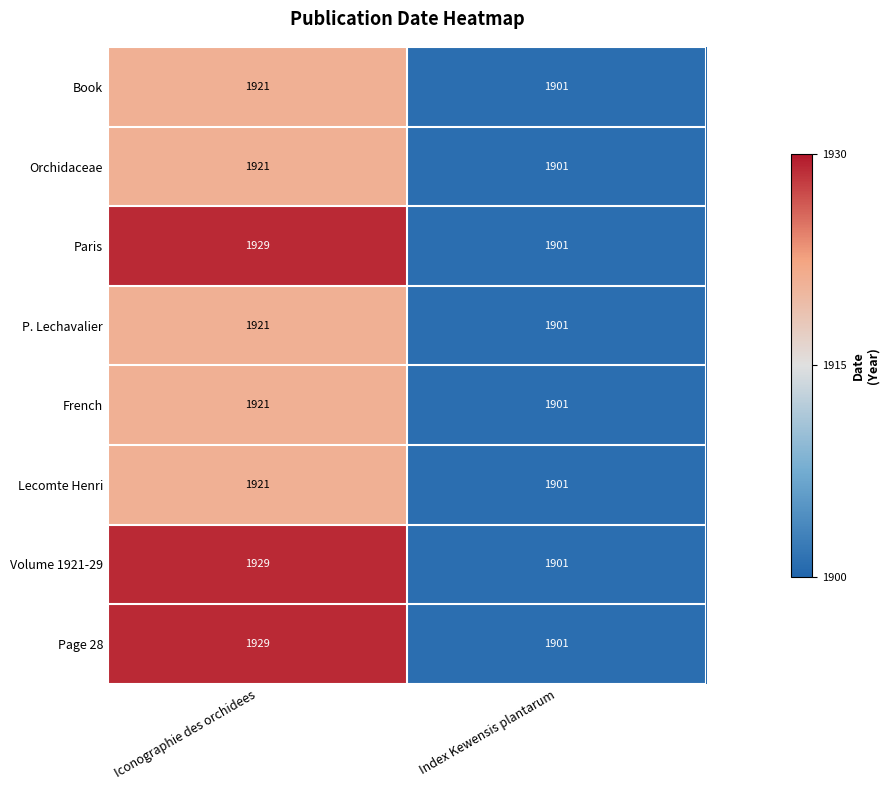

Count the number of data series in this chart.

8